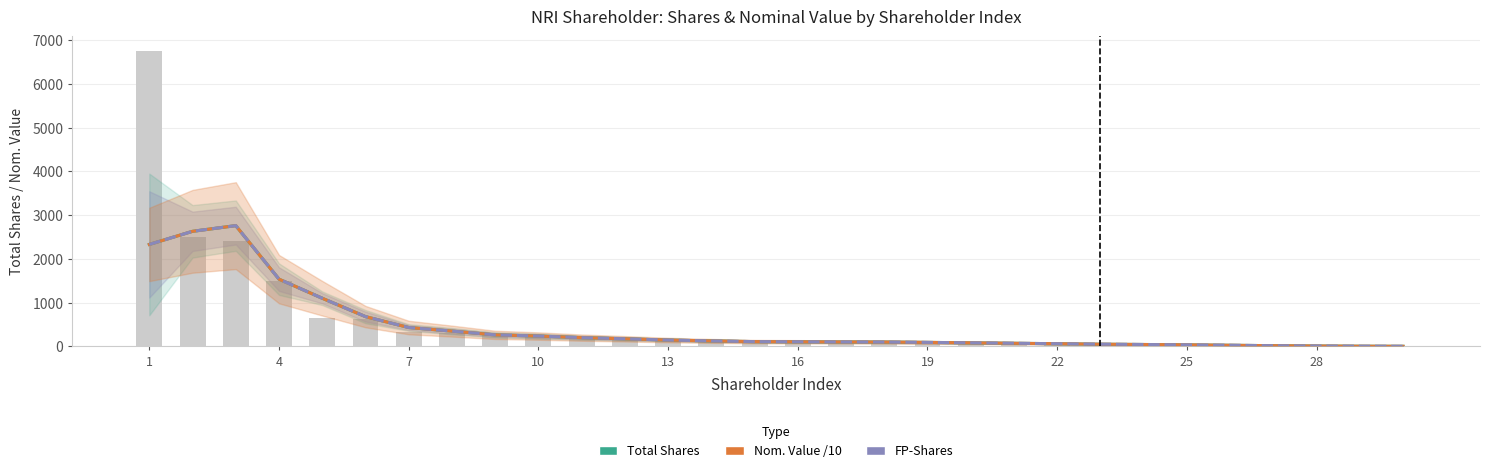

Where does the Total Shares (Estimate) series first go above 107?

1